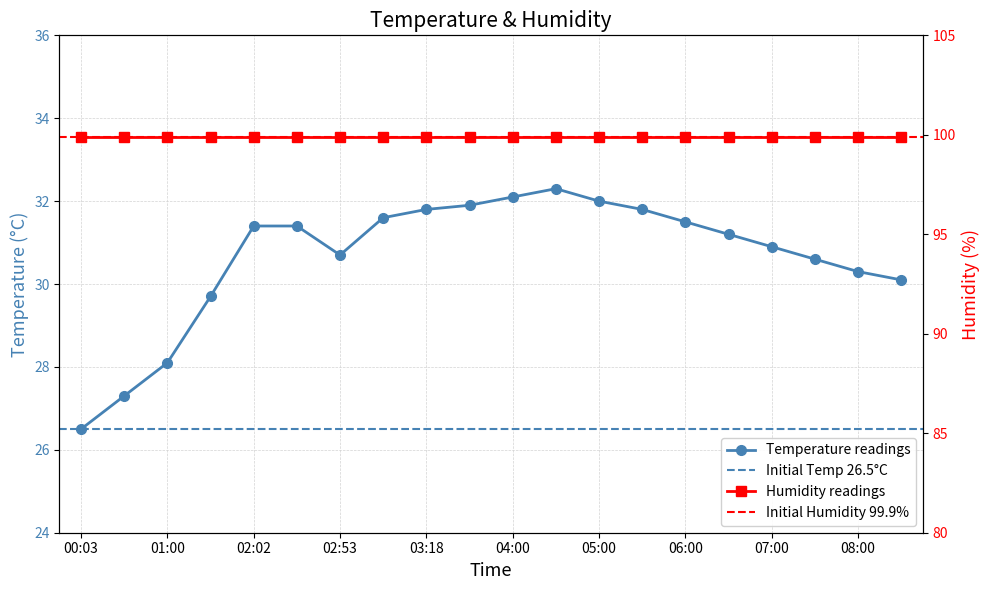

Rank the categories by value from highest to lowest.

04:30, 04:00, 05:00, 03:23, 03:18, 05:30, 03:08, 06:00, 02:02, 02:27, 06:30, 07:00, 02:53, 07:30, 08:00, 08:30, 01:31, 01:00, 00:29, 00:03